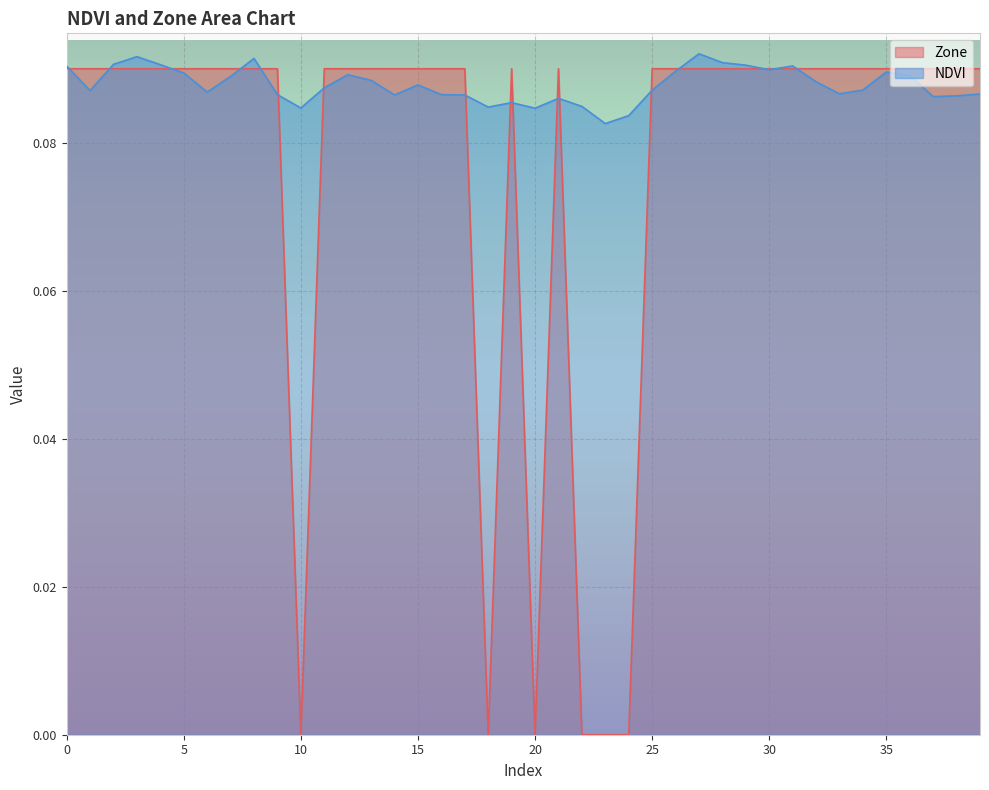

List the series in order of their overall mean, lowest first.

Zone, NDVI